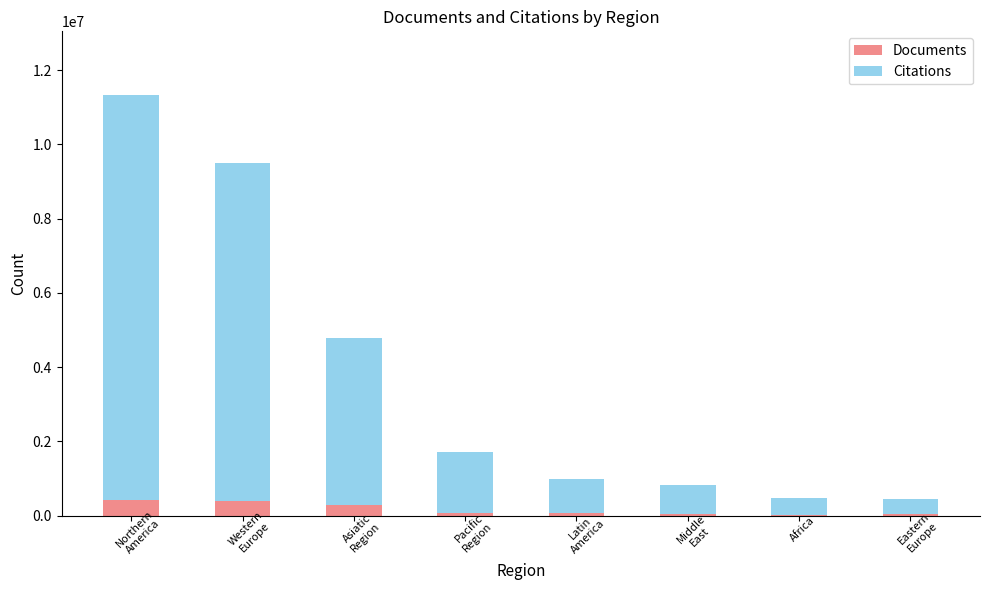

What is the sum of all Documents values?

1365557